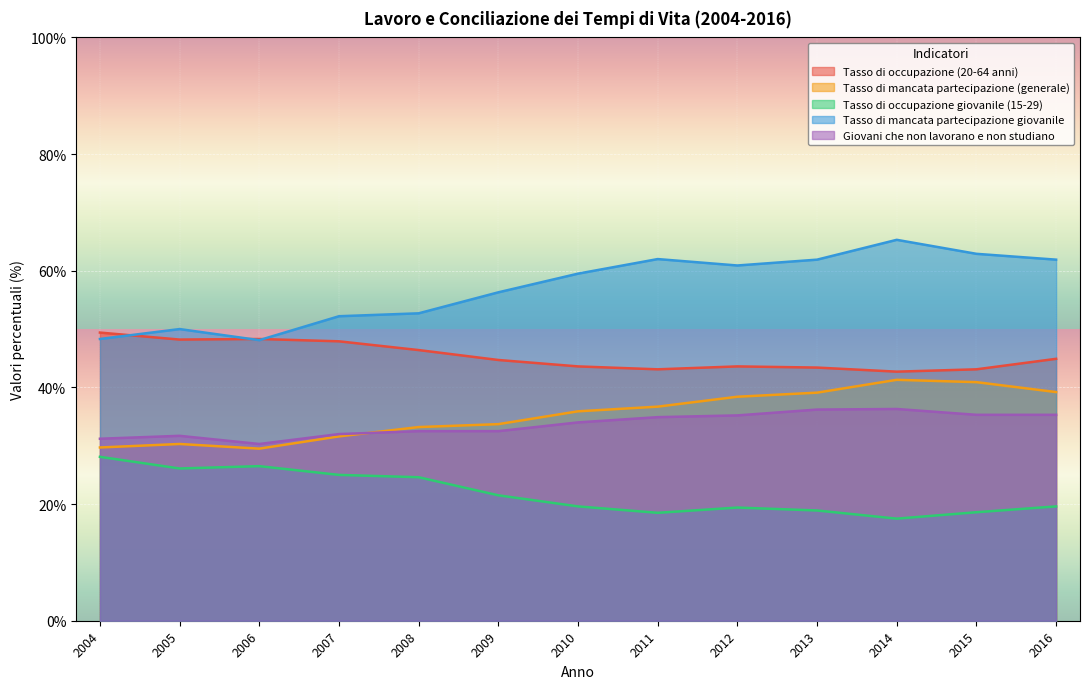

Is it true that Tasso di occupazione (20-64 anni) equals 43.1 at 2011?

True